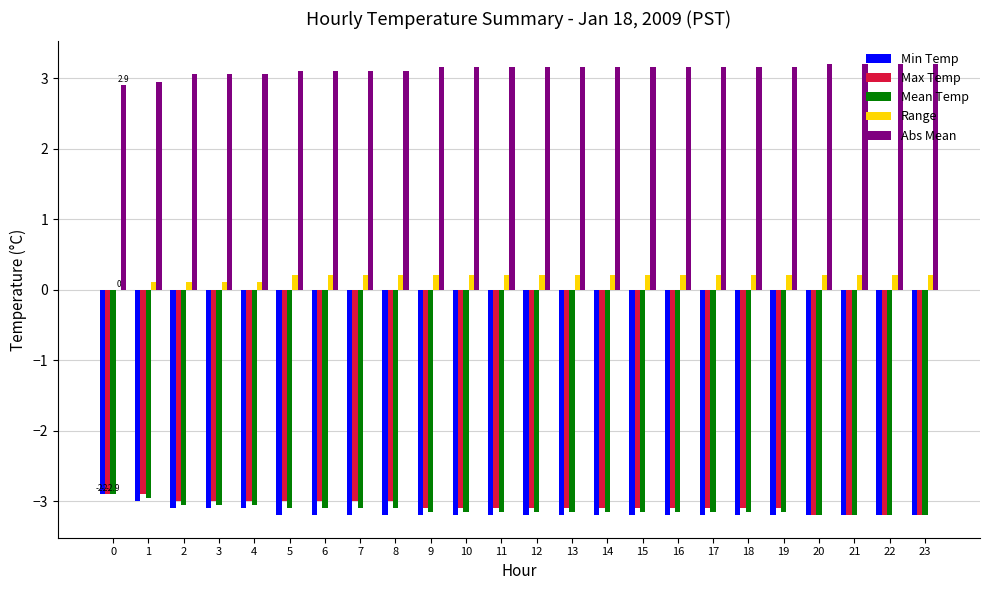

What is the maximum value shown in the chart?

3.2